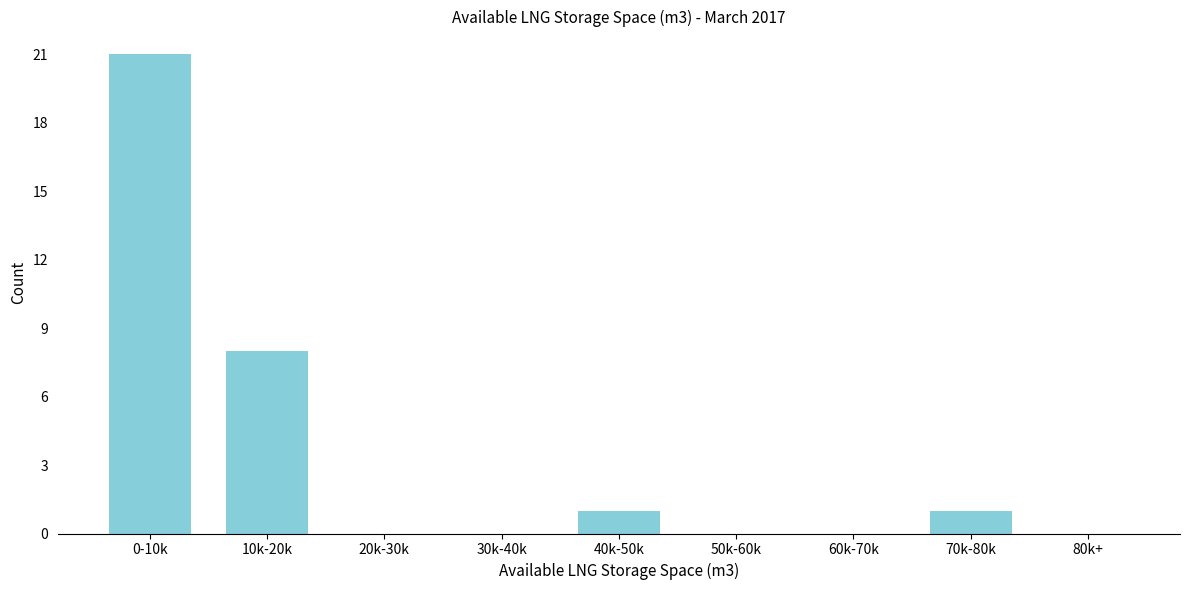

Reading left to right, transcribe all the data shown in this chart.

0-10k=21	10k-20k=8	20k-30k=0	30k-40k=0	40k-50k=1	50k-60k=0	60k-70k=0	70k-80k=1	80k+=0